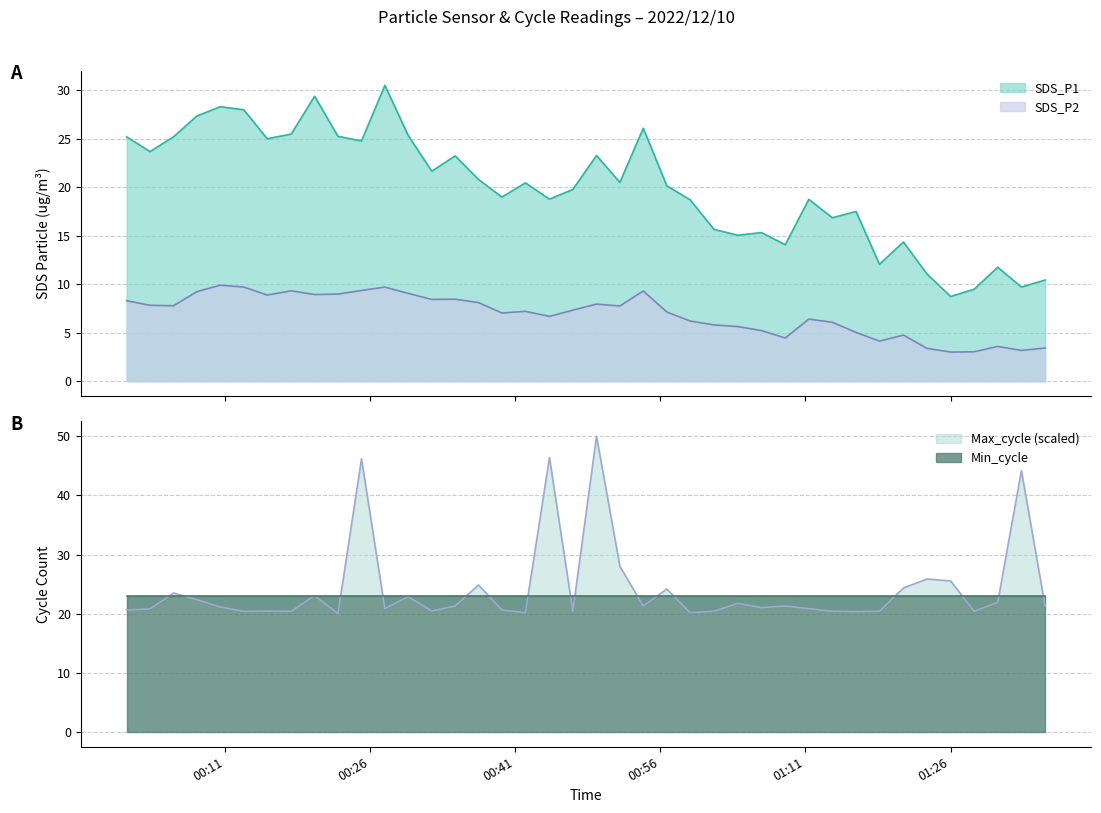

At which category does Max_cycle reach its first local valley?

2022/12/10 00:12:56